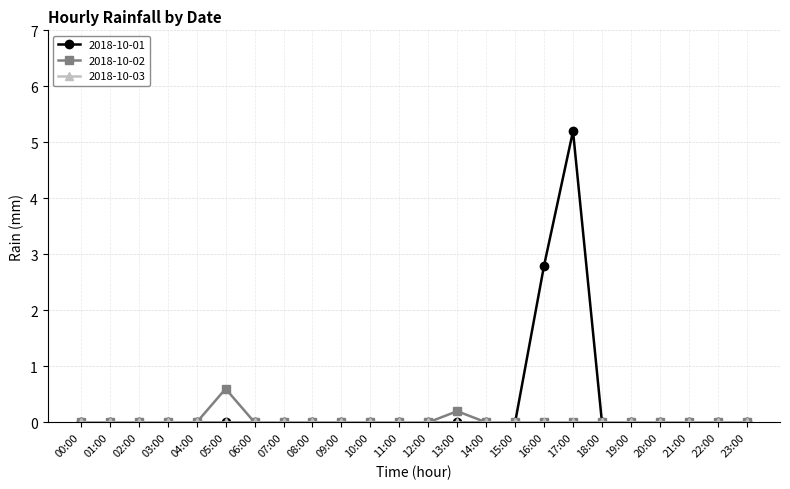

What is the label of the 5th point from the right?

19:00